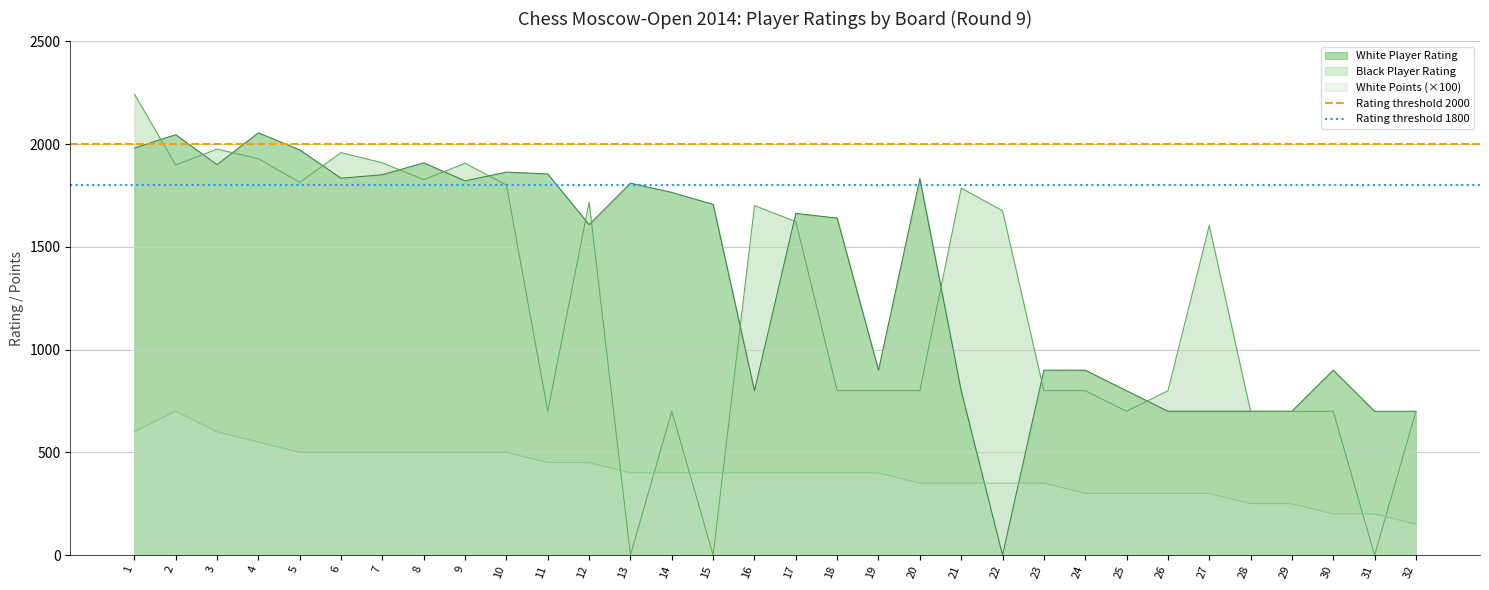

Which has a higher value, 2 or 1?

2